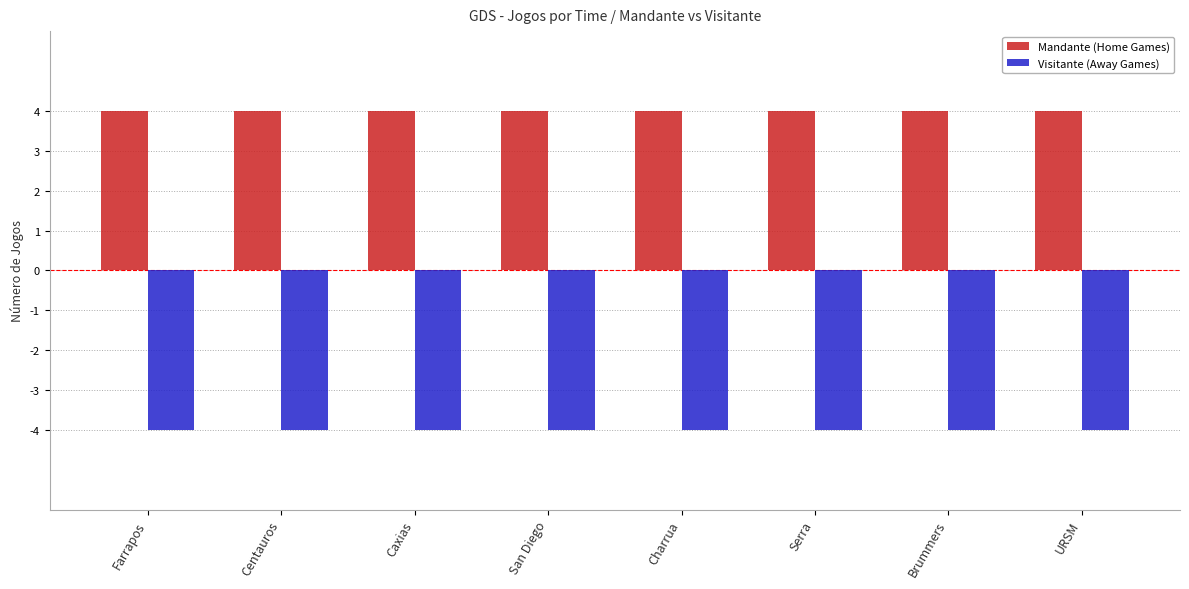

What is the lowest value of the Visitante (Away Games) series?

-4